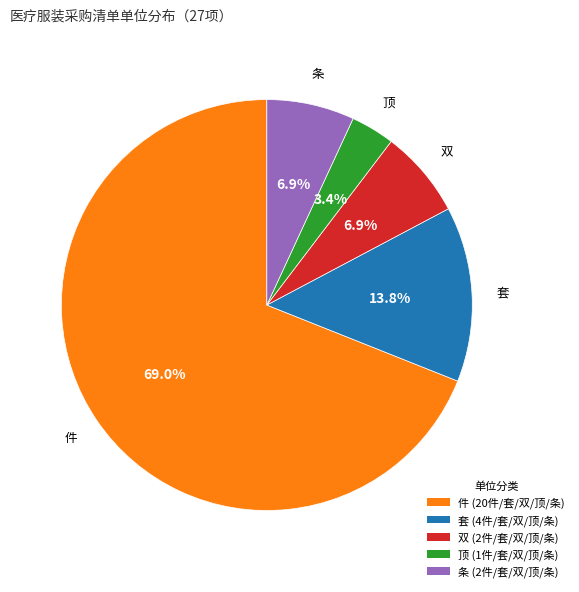

What percentage is the 套 slice, to the nearest percent?

14%